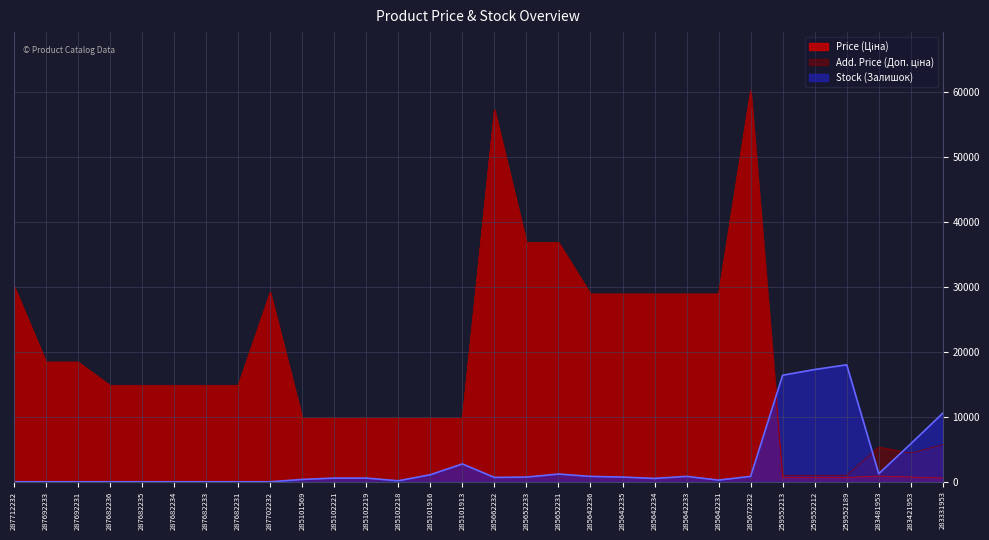

At which label does Price (Ціна) first exceed 14817?

287712232